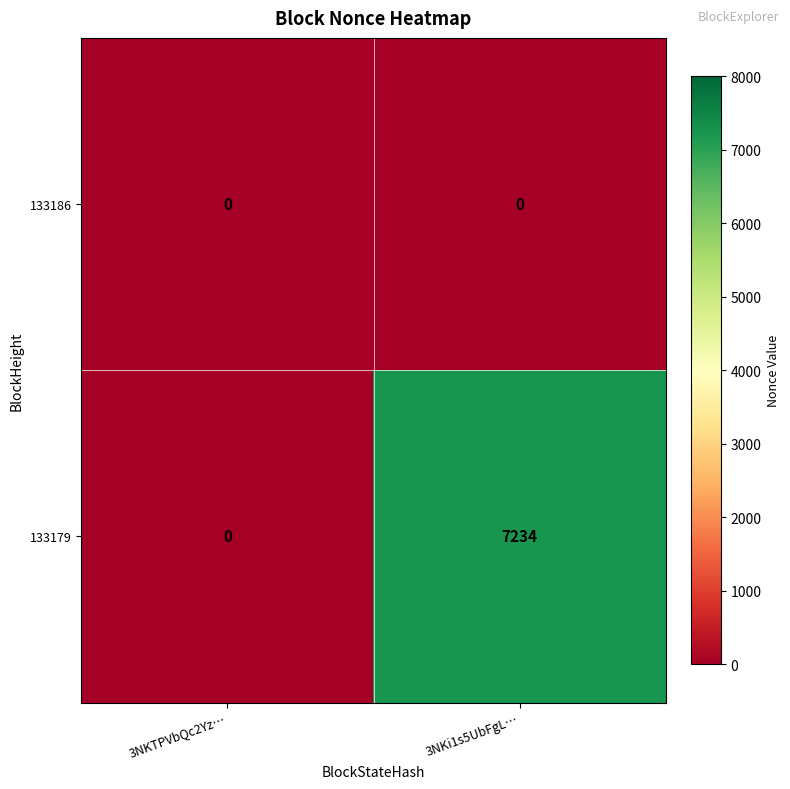

Reading left to right, transcribe all the data shown in this chart.

133186: 0	0
133179: 0	7234